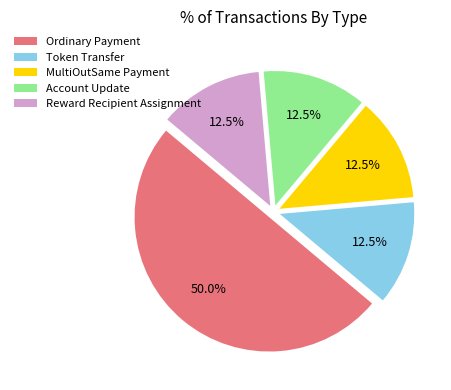

Which slice represents more than half of the pie?

Ordinary Payment